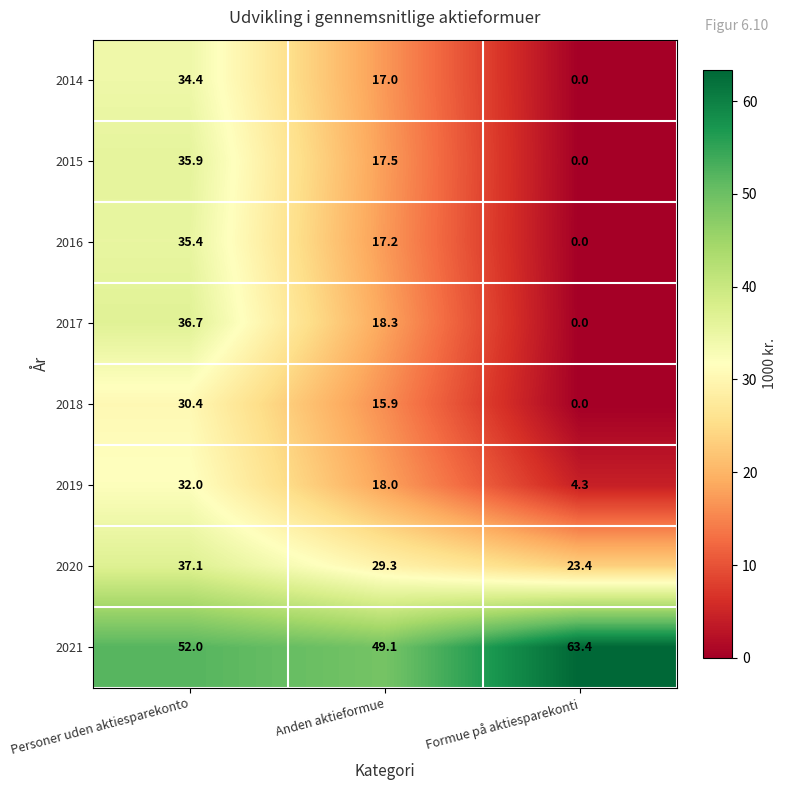

What is the sum of the 2018 values at Personer uden aktiesparekonto and Formue på aktiesparekonti?

30.4